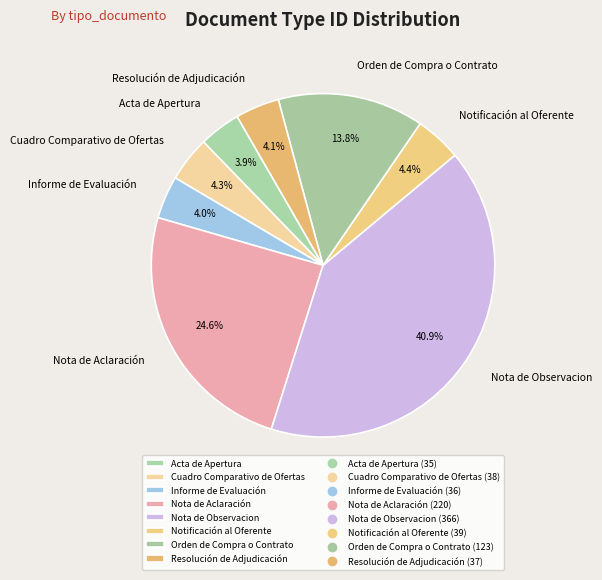

What is the largest slice in the pie chart?

Nota de Observacion